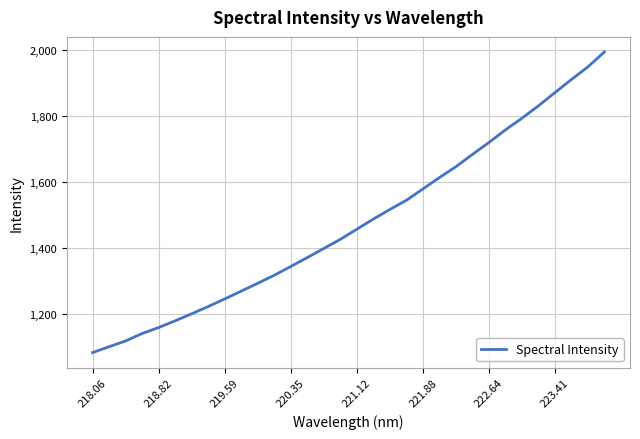

What is the difference between the maximum and minimum values?

912.3